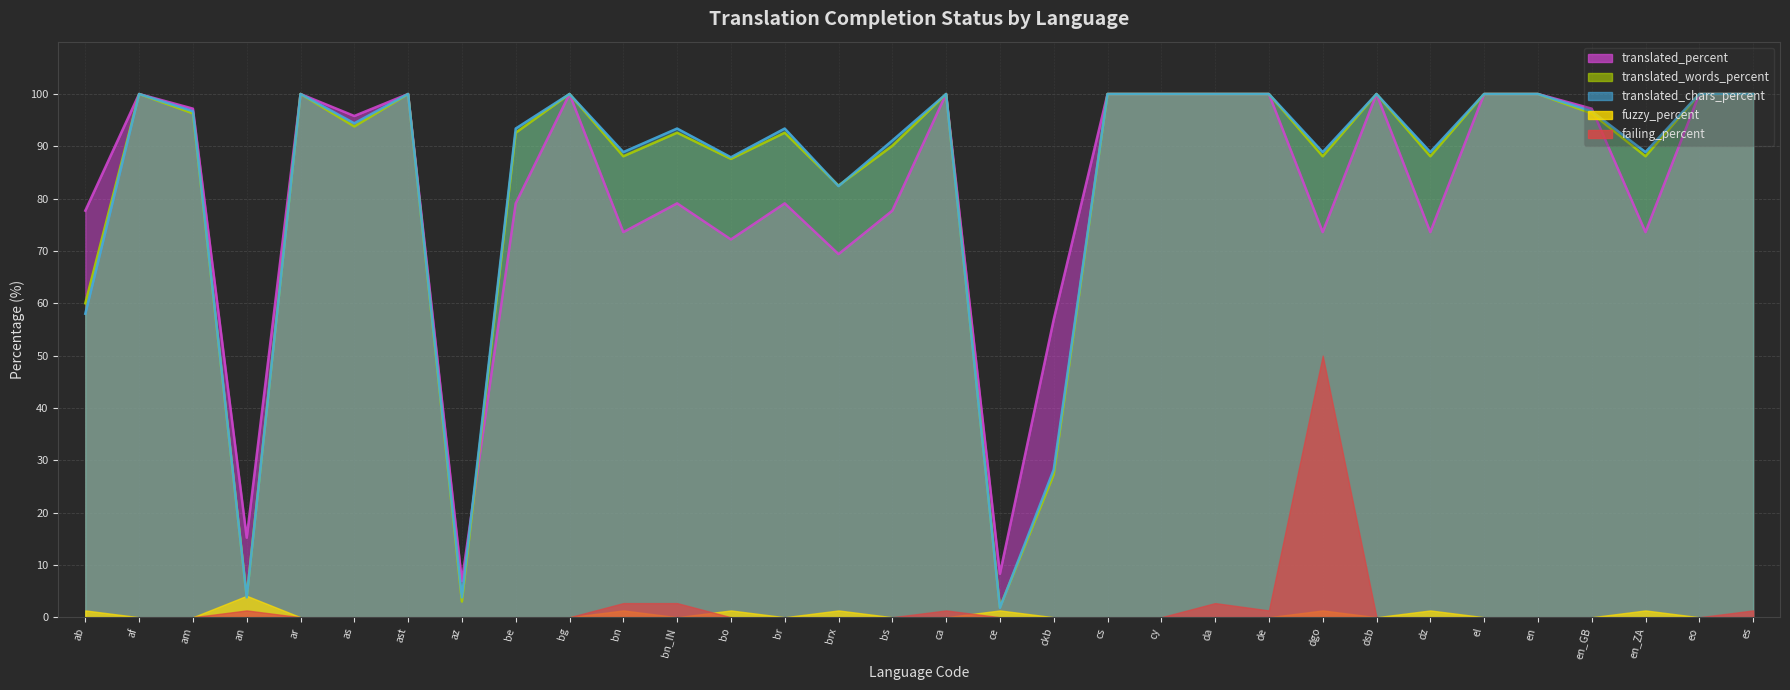

At which label does translated_words_percent first exceed 96?

af